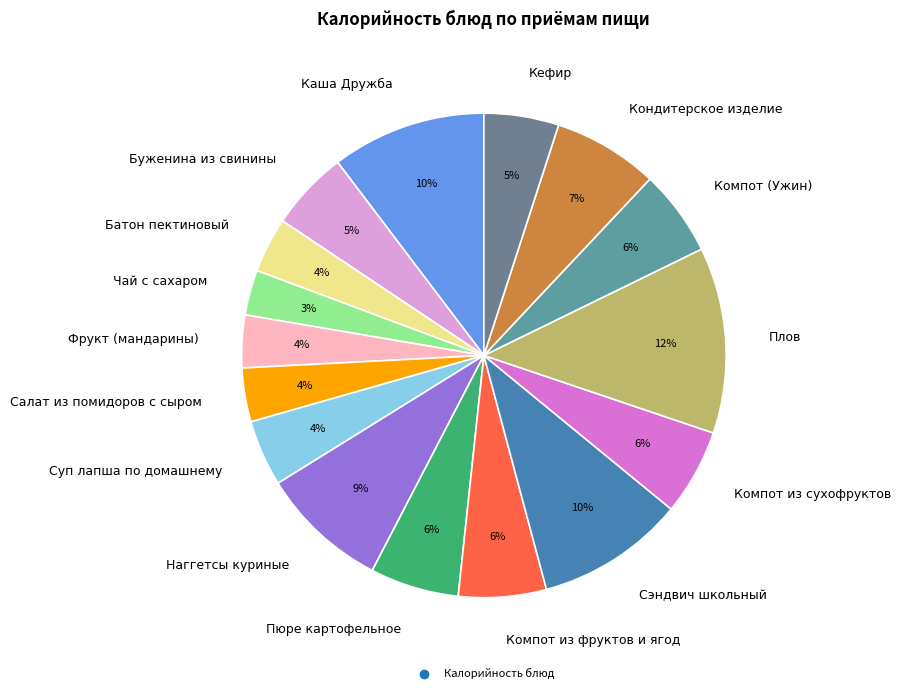

Is the sum of Буженина из свинины and Наггетсы куриные greater than half?

No